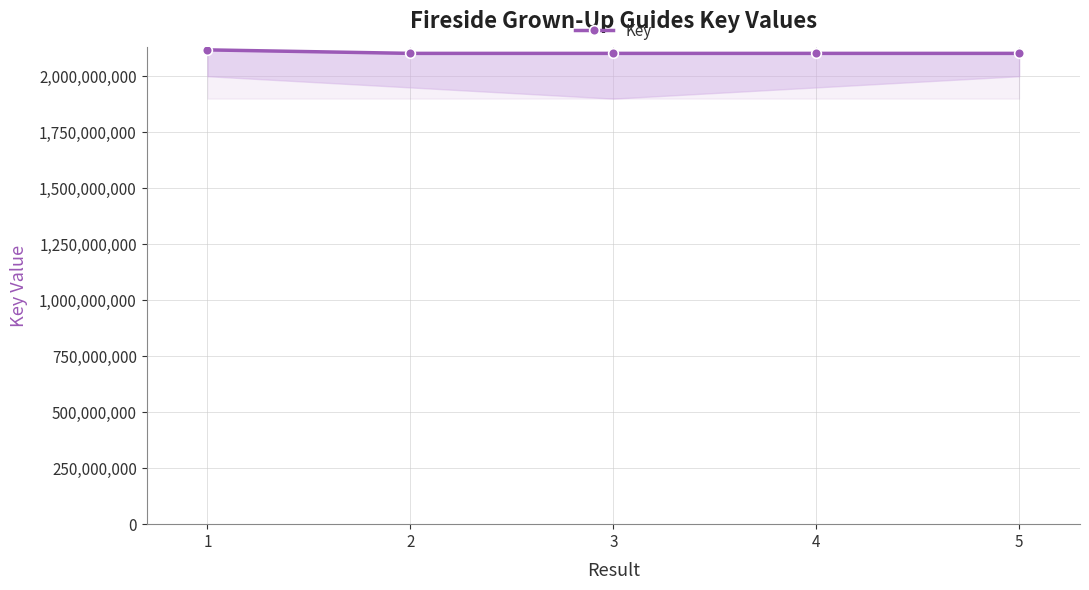

How many points are lower than both their immediate neighbors (excluding endpoints)?

1